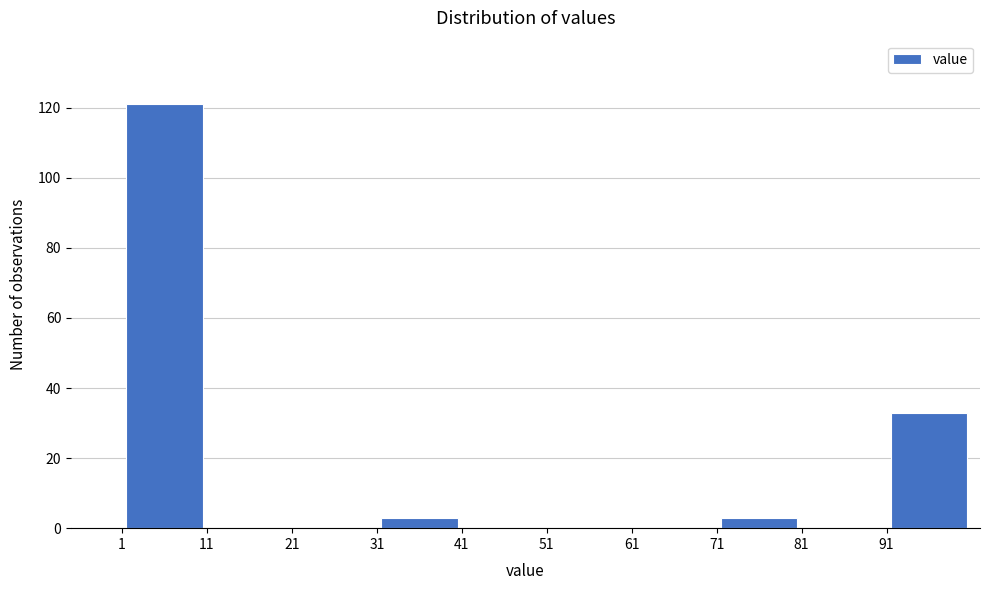

Reading left to right, transcribe this chart: for each bar, give the range it covers on the x-axis and its height. The values are not printed on the chart, so give them approximately, as read against the axis.

1 to 11: 122
11 to 21: 0
21 to 31: 0
31 to 41: 4
41 to 51: 0
51 to 61: 0
61 to 71: 0
71 to 81: 4
81 to 91: 0
91 to 101: 34